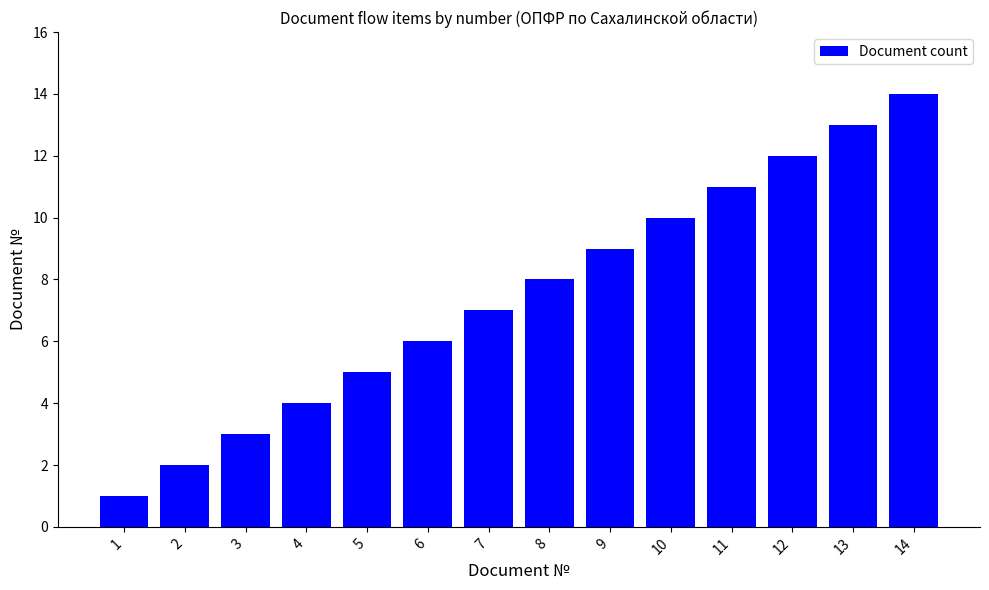

List the labels in order of value, largest first.

14, 13, 12, 11, 10, 9, 8, 7, 6, 5, 4, 3, 2, 1